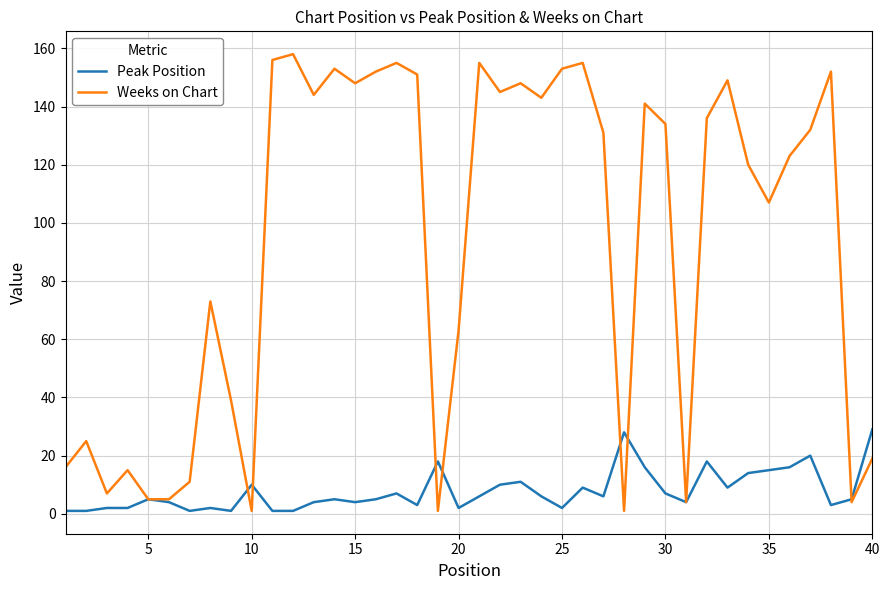

Rank the series by their average value, from highest to lowest.

Weeks on Chart, Peak Position